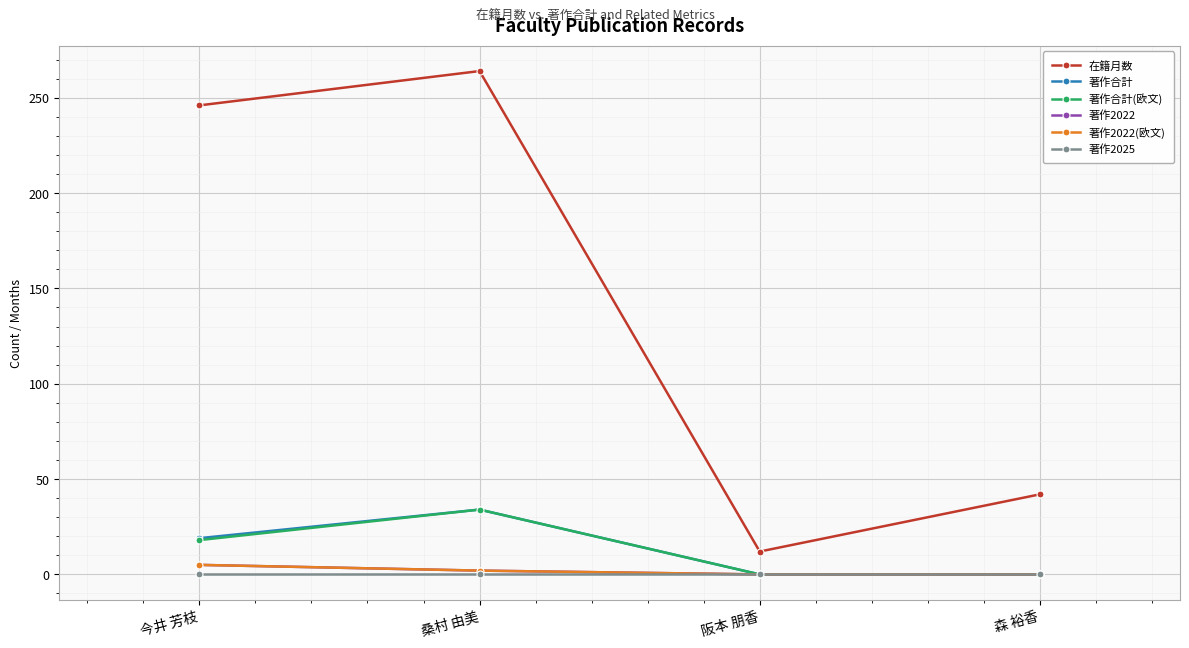

Between 桑村 由美 and 阪本 朋香, which is larger?

桑村 由美